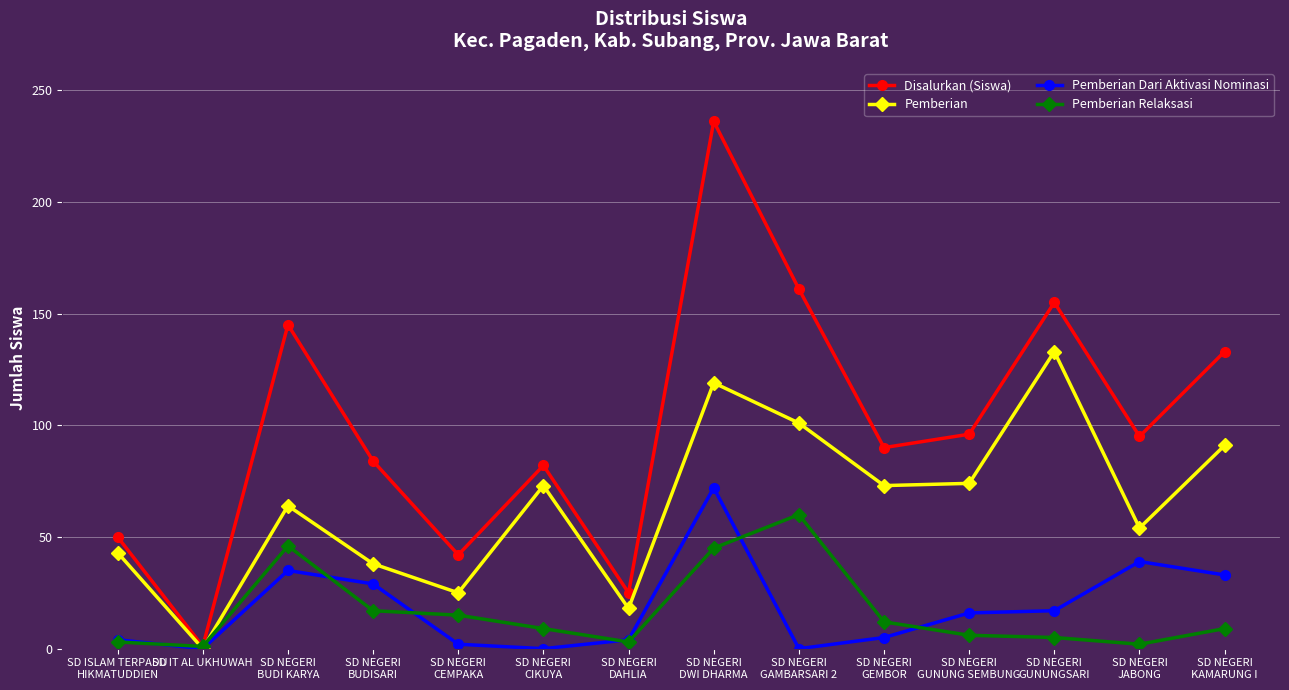

What is the label of the 1st point from the left?

SD ISLAM TERPADU
HIKMATUDDIEN